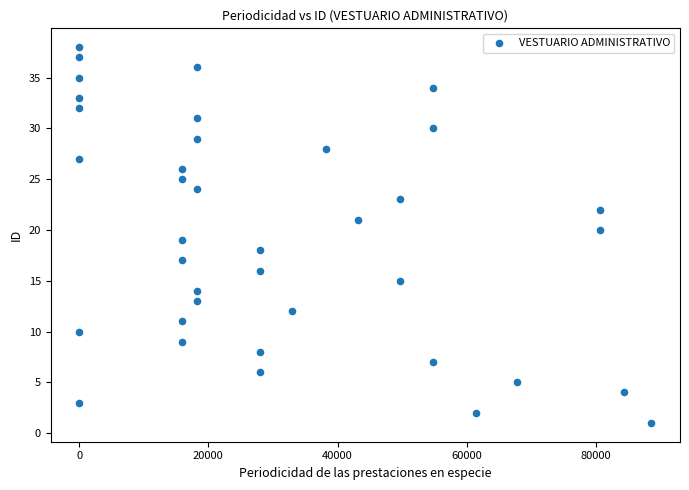

What is the range of Y values (max minus min)?

37